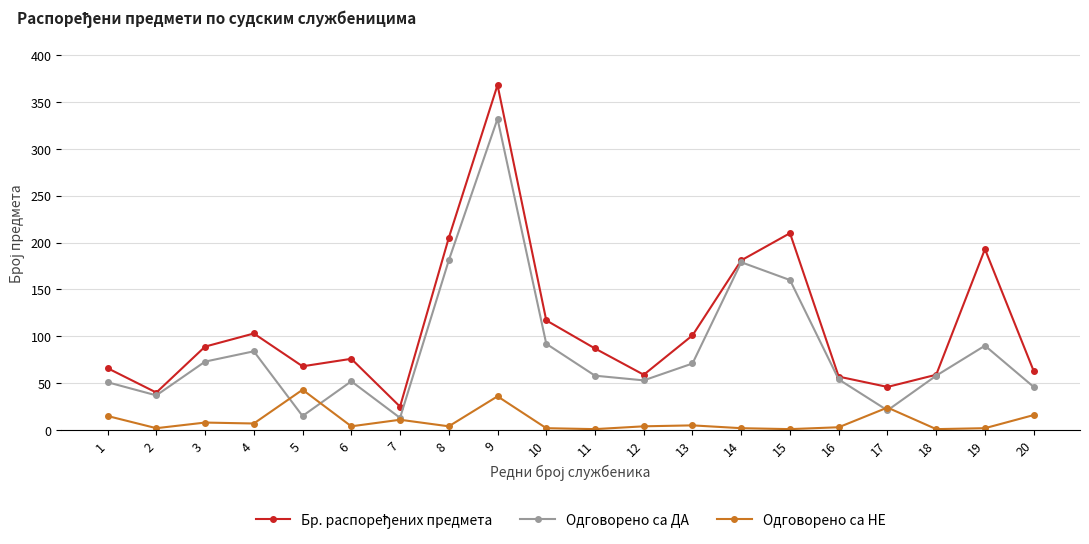

Is it true that Одговорено са НЕ equals 2 at 19?

True